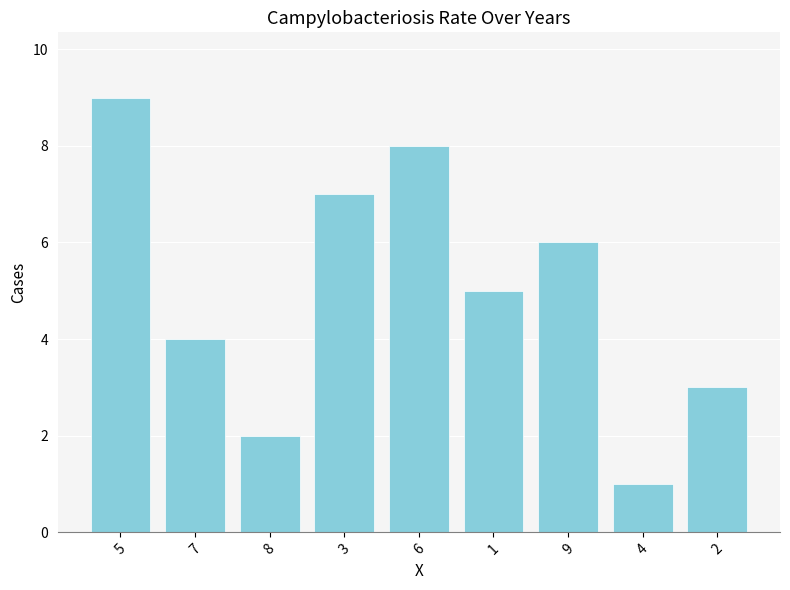

What is the label of the 6th bar from the left?

1